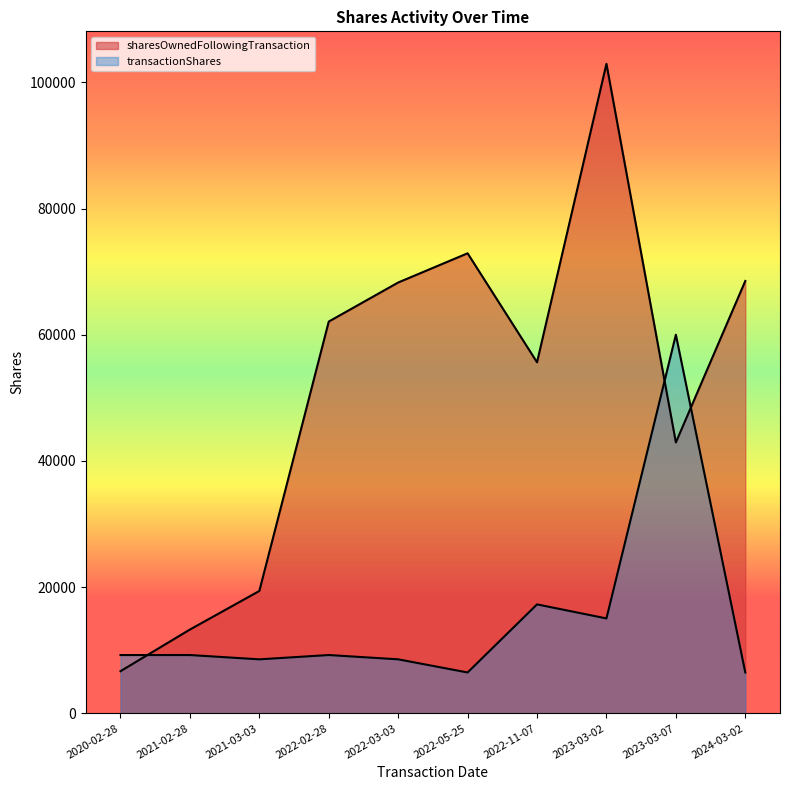

At which category is the sum across all series the highest?

2023-03-02